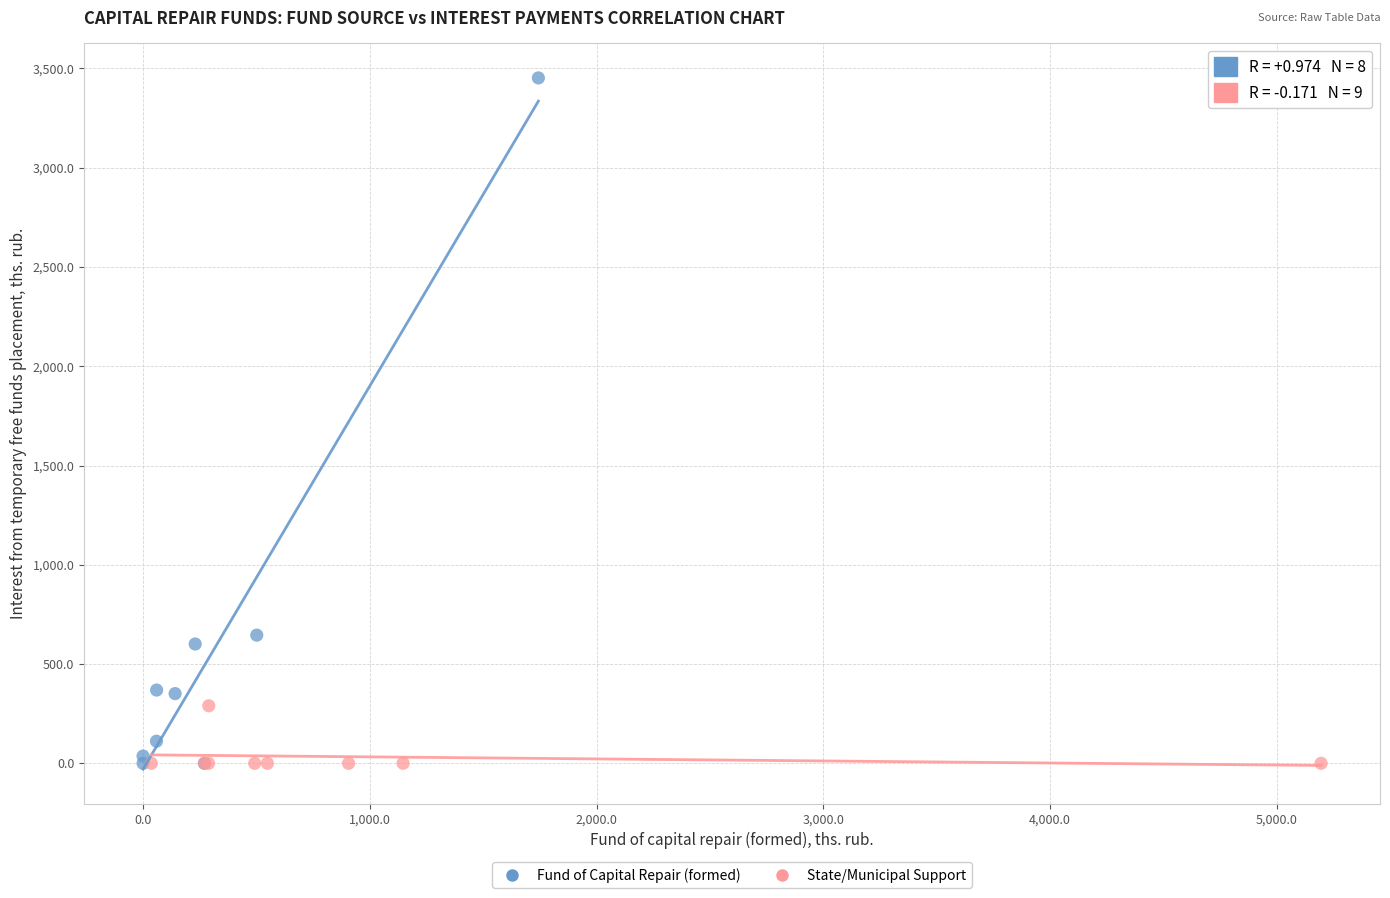

Which series has the widest spread of Y values?

Fund of Capital Repair (formed)